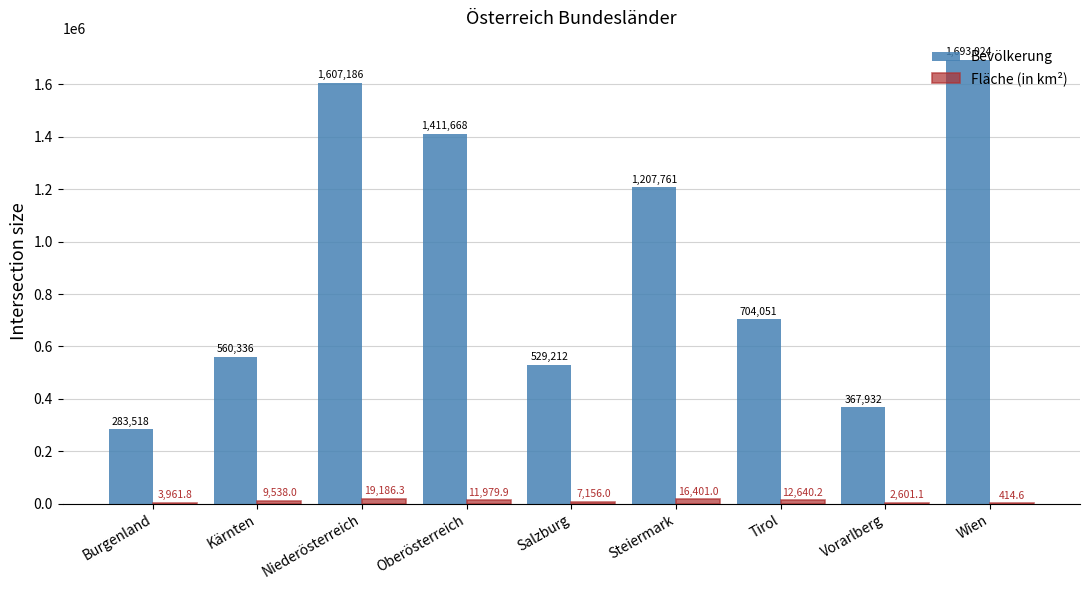

What value does the Bevölkerung series have at Kärnten?

560336.0